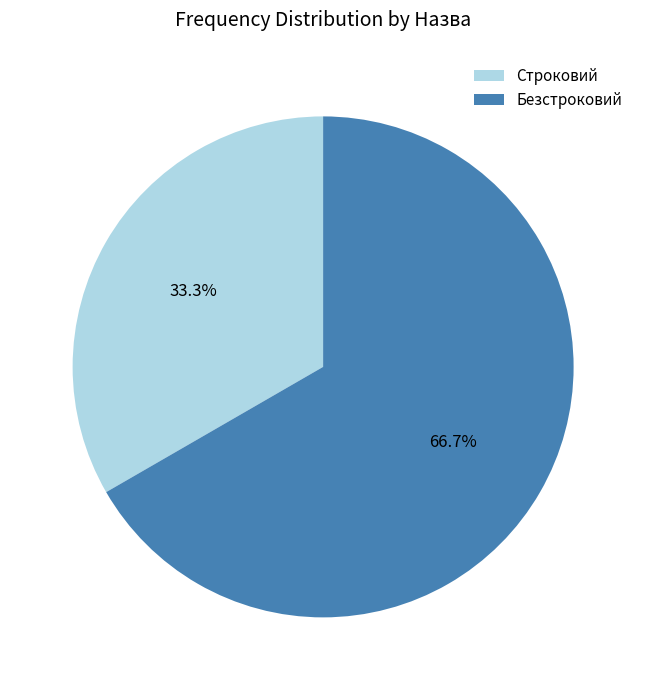

What is the largest slice in the pie chart?

Безстроковий